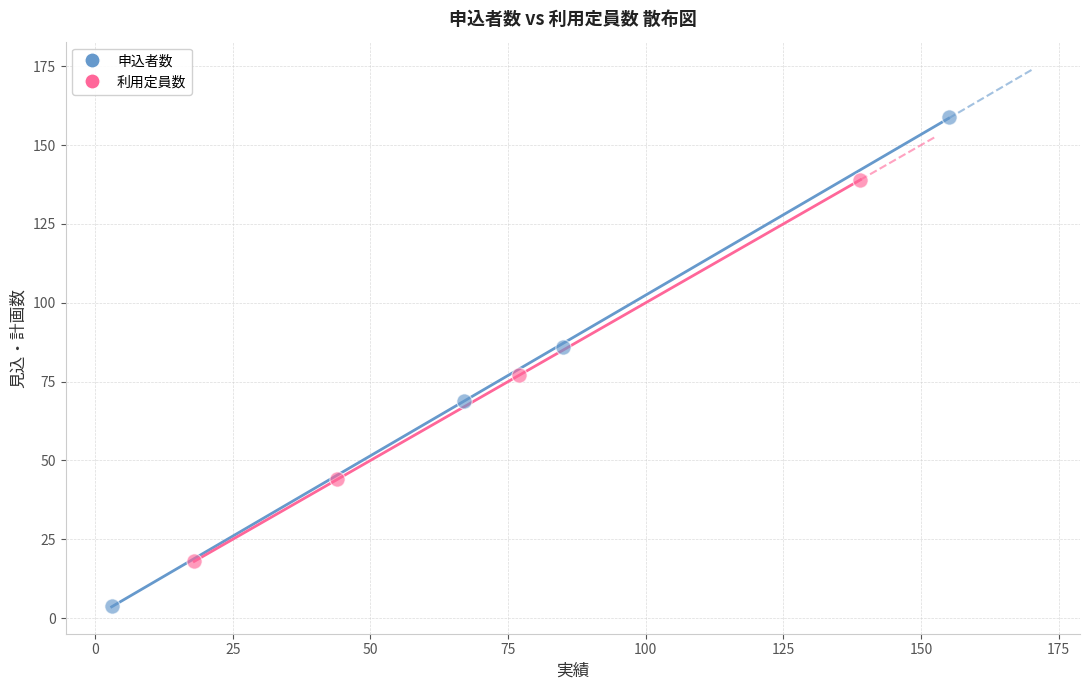

Which series contains the highest Y value?

申込者数